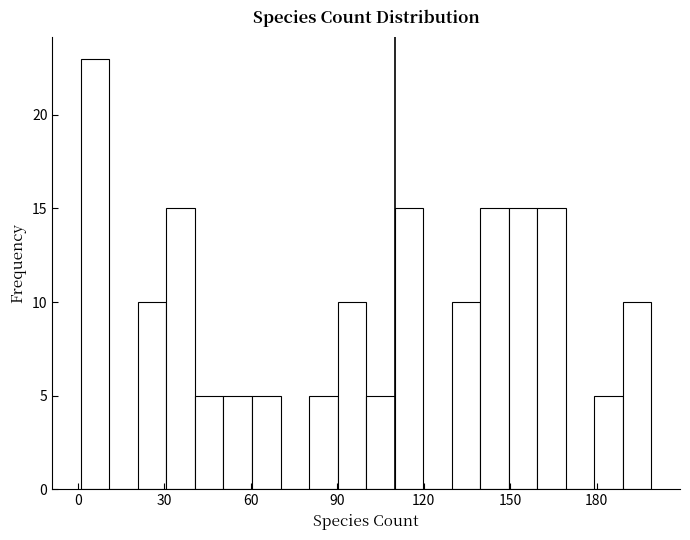

Read against the x-axis, roughly where is the centre of the tallest bar?

5